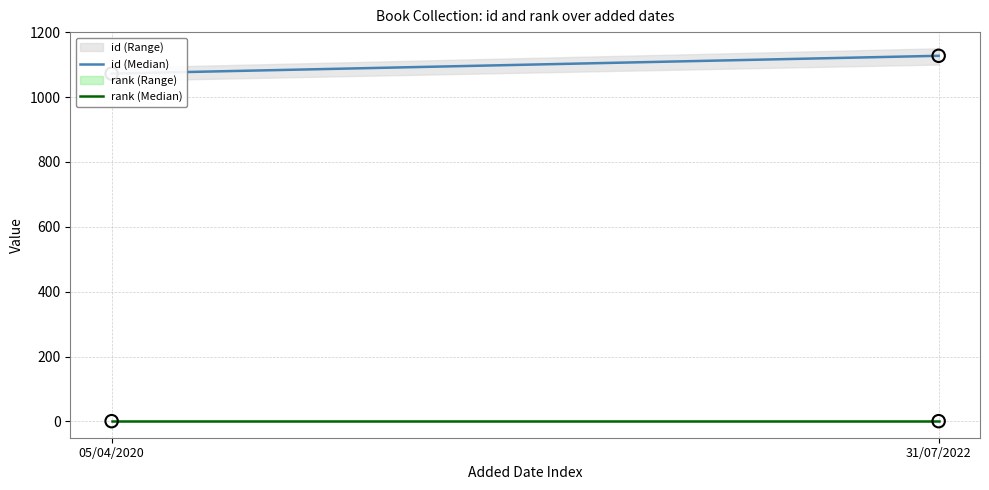

Which series reaches the maximum Y coordinate?

id (Median)